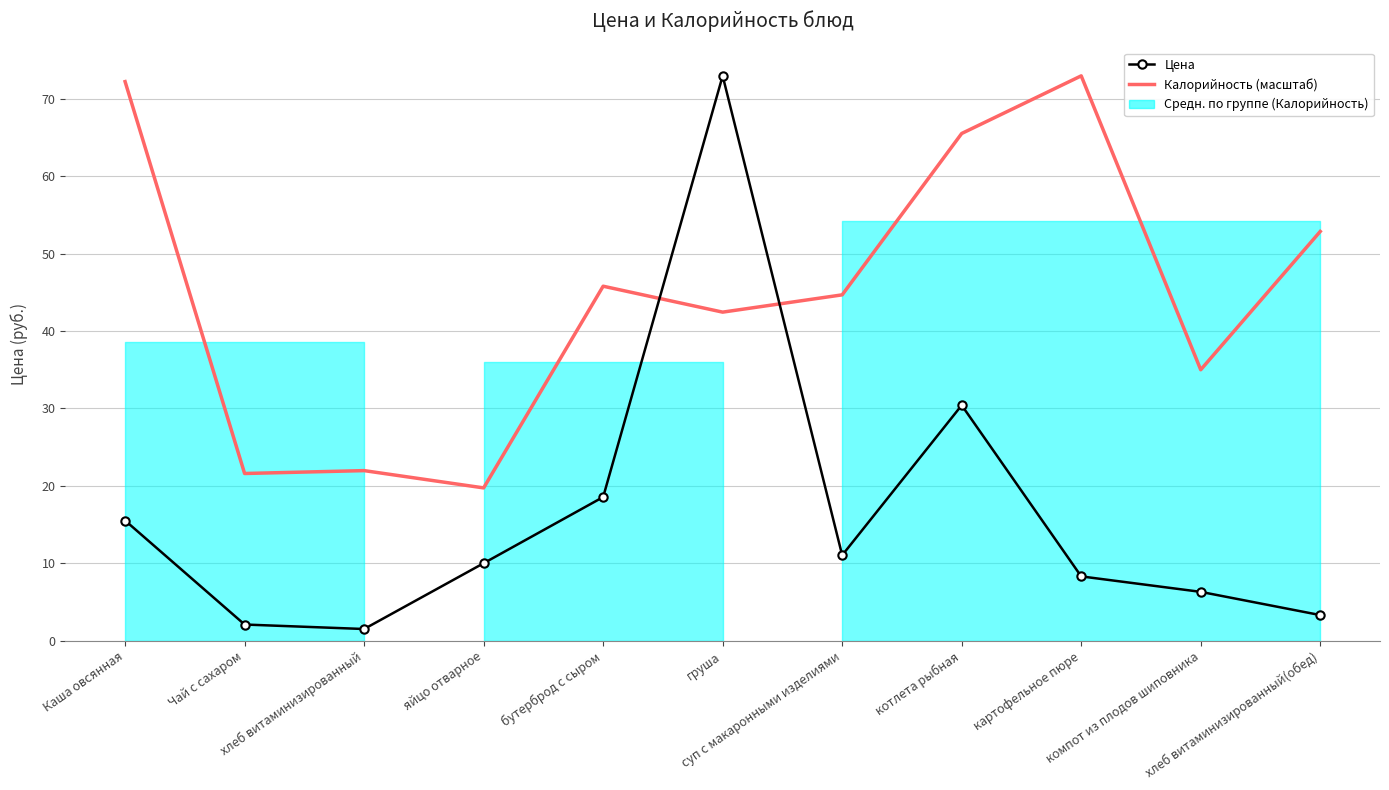

How many lines are shown in the chart?

2